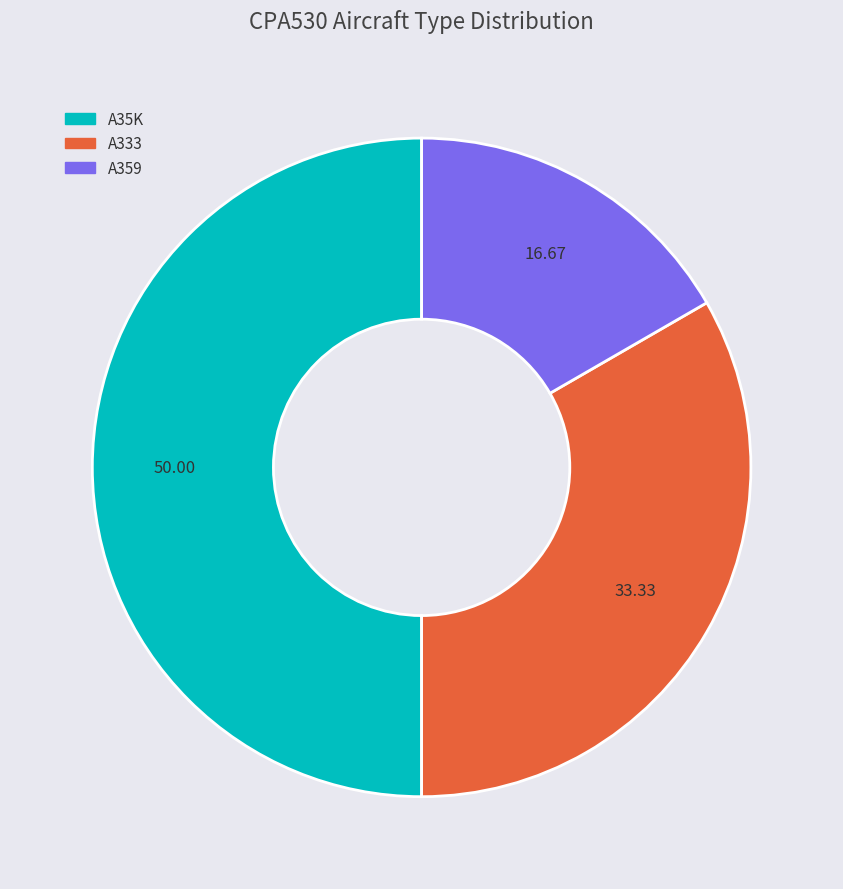

Rank the categories by value from lowest to highest.

A359, A333, A35K